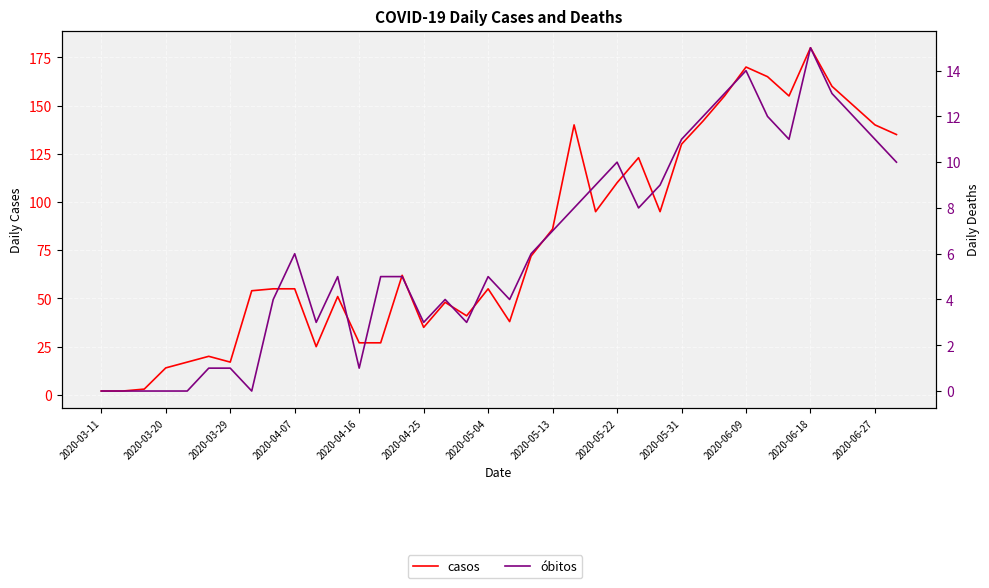

What is the maximum value shown in the chart?

180